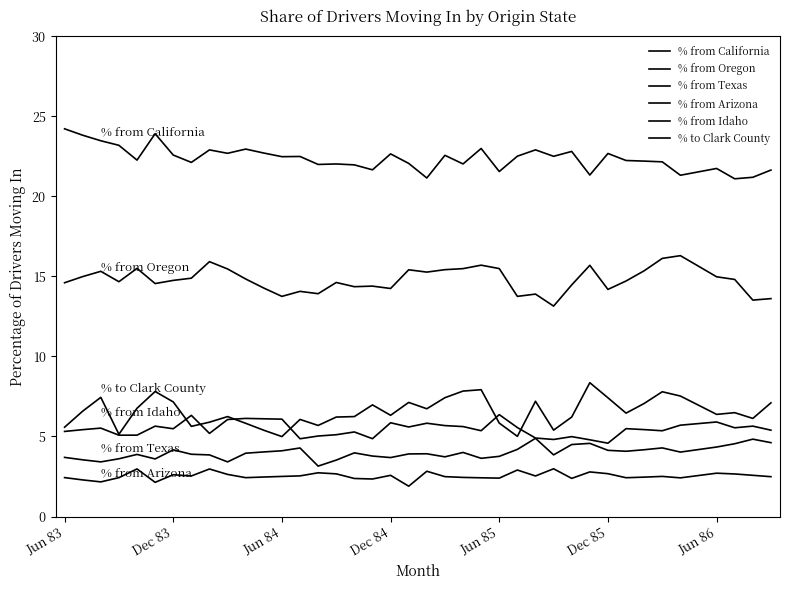

What is the difference between the maximum and second lowest values in the % to Clark County series?

3.4